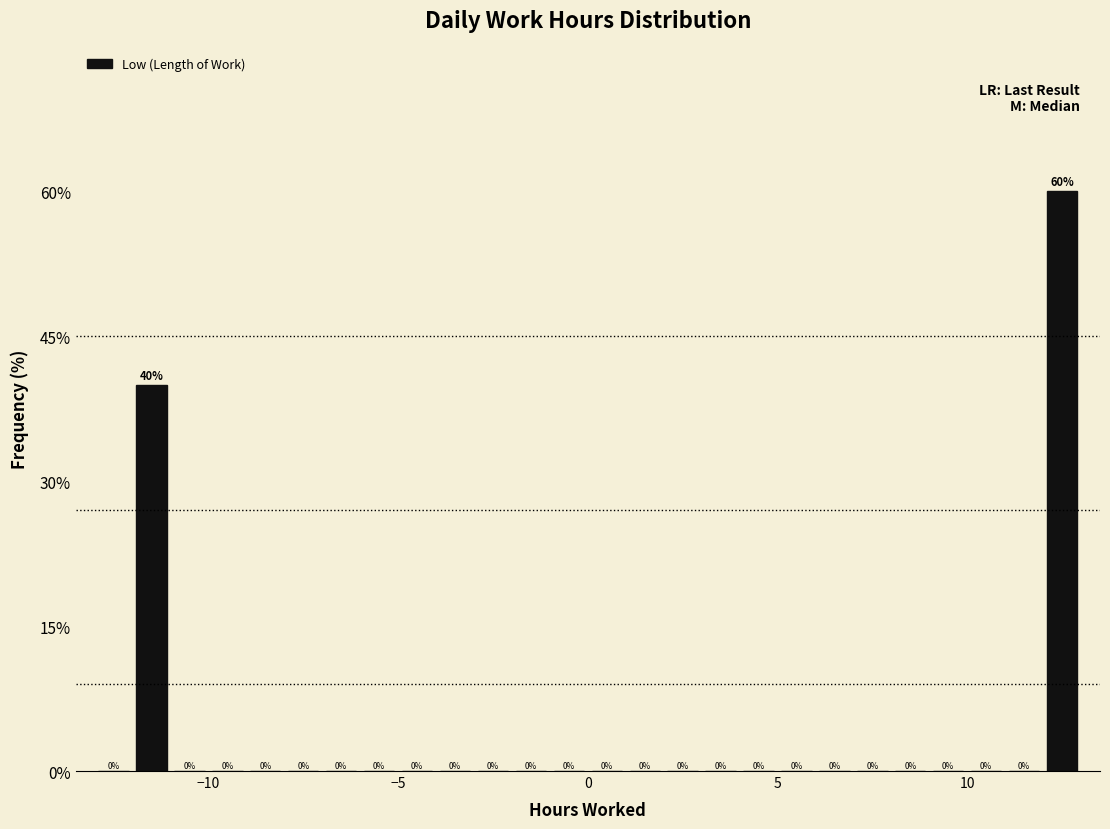

Around what value on the x-axis is the tallest bar? Give the approximate position of its centre, as read against the axis.

12.5